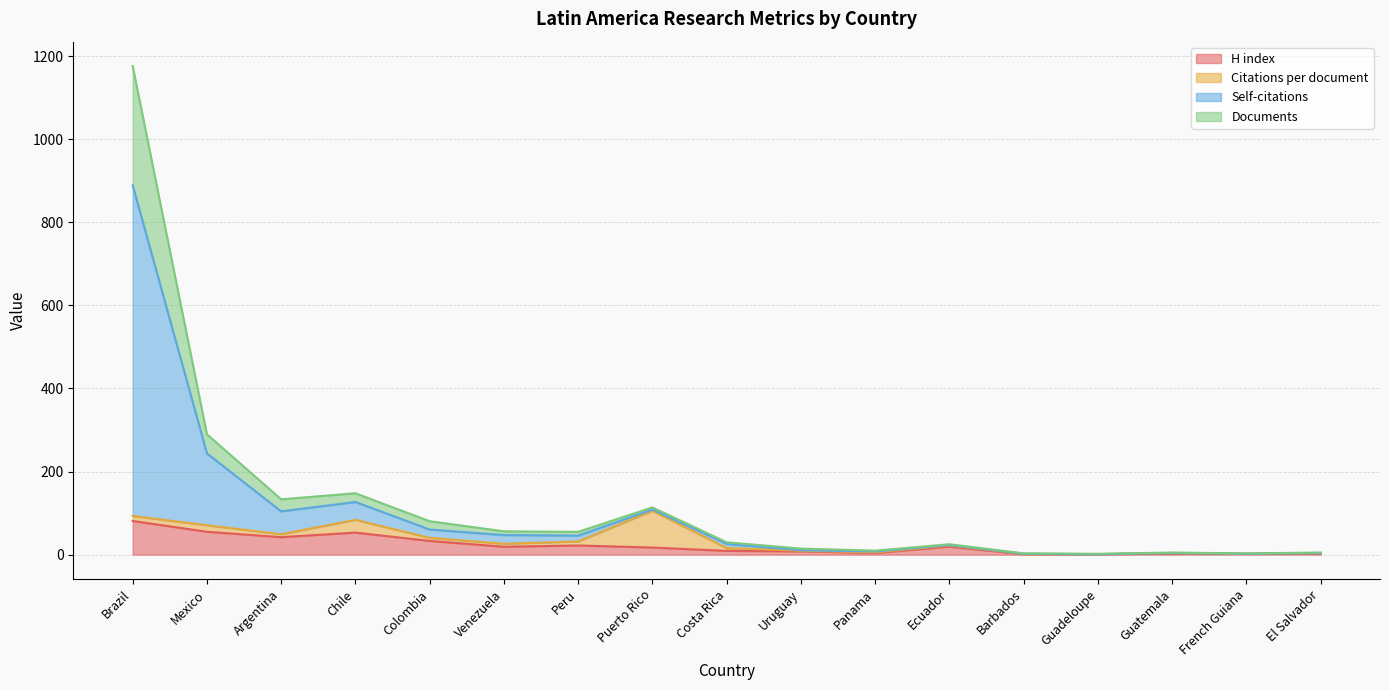

What is the highest value of the H index series?

81.0